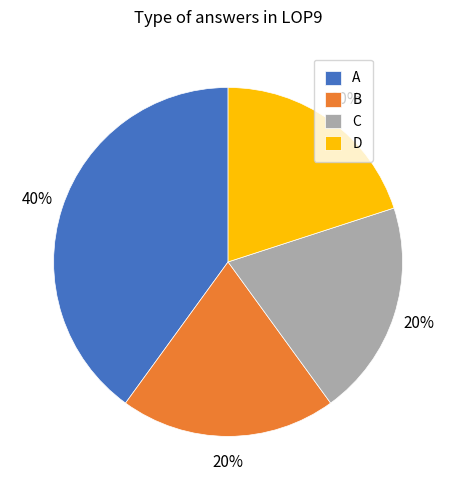

What is the largest slice in the pie chart?

A